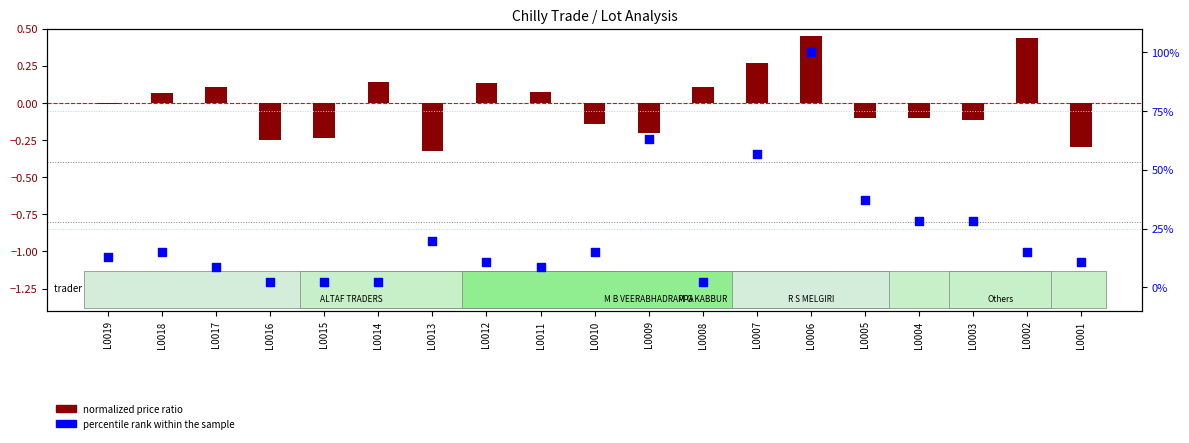

At which category is the sum across all series the highest?

L0006